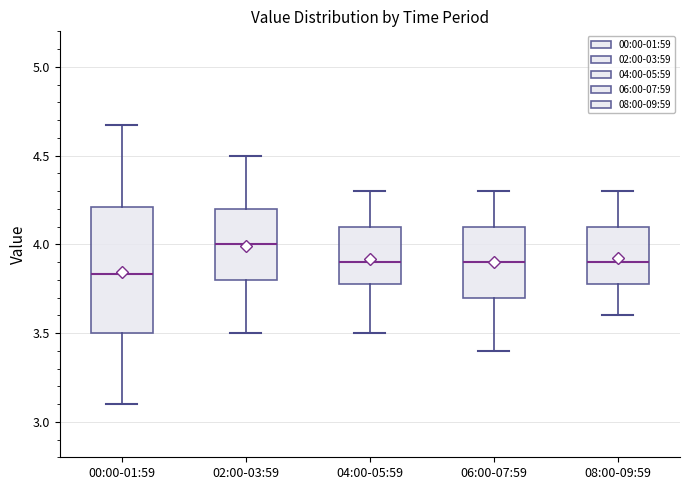

Reading left to right, read every box against the y-axis: the position of its median line, the range the box covers, and the ends of its whiskers. The values are not printed on the chart, so give them approximately, as read against the axis.

00:00-01:59: median 3.85, box 3.50 to 4.20, whiskers 3.10 to 4.65
02:00-03:59: median 4.00, box 3.80 to 4.20, whiskers 3.50 to 4.50
04:00-05:59: median 3.90, box 3.80 to 4.10, whiskers 3.50 to 4.30
06:00-07:59: median 3.90, box 3.70 to 4.10, whiskers 3.40 to 4.30
08:00-09:59: median 3.90, box 3.80 to 4.10, whiskers 3.60 to 4.30